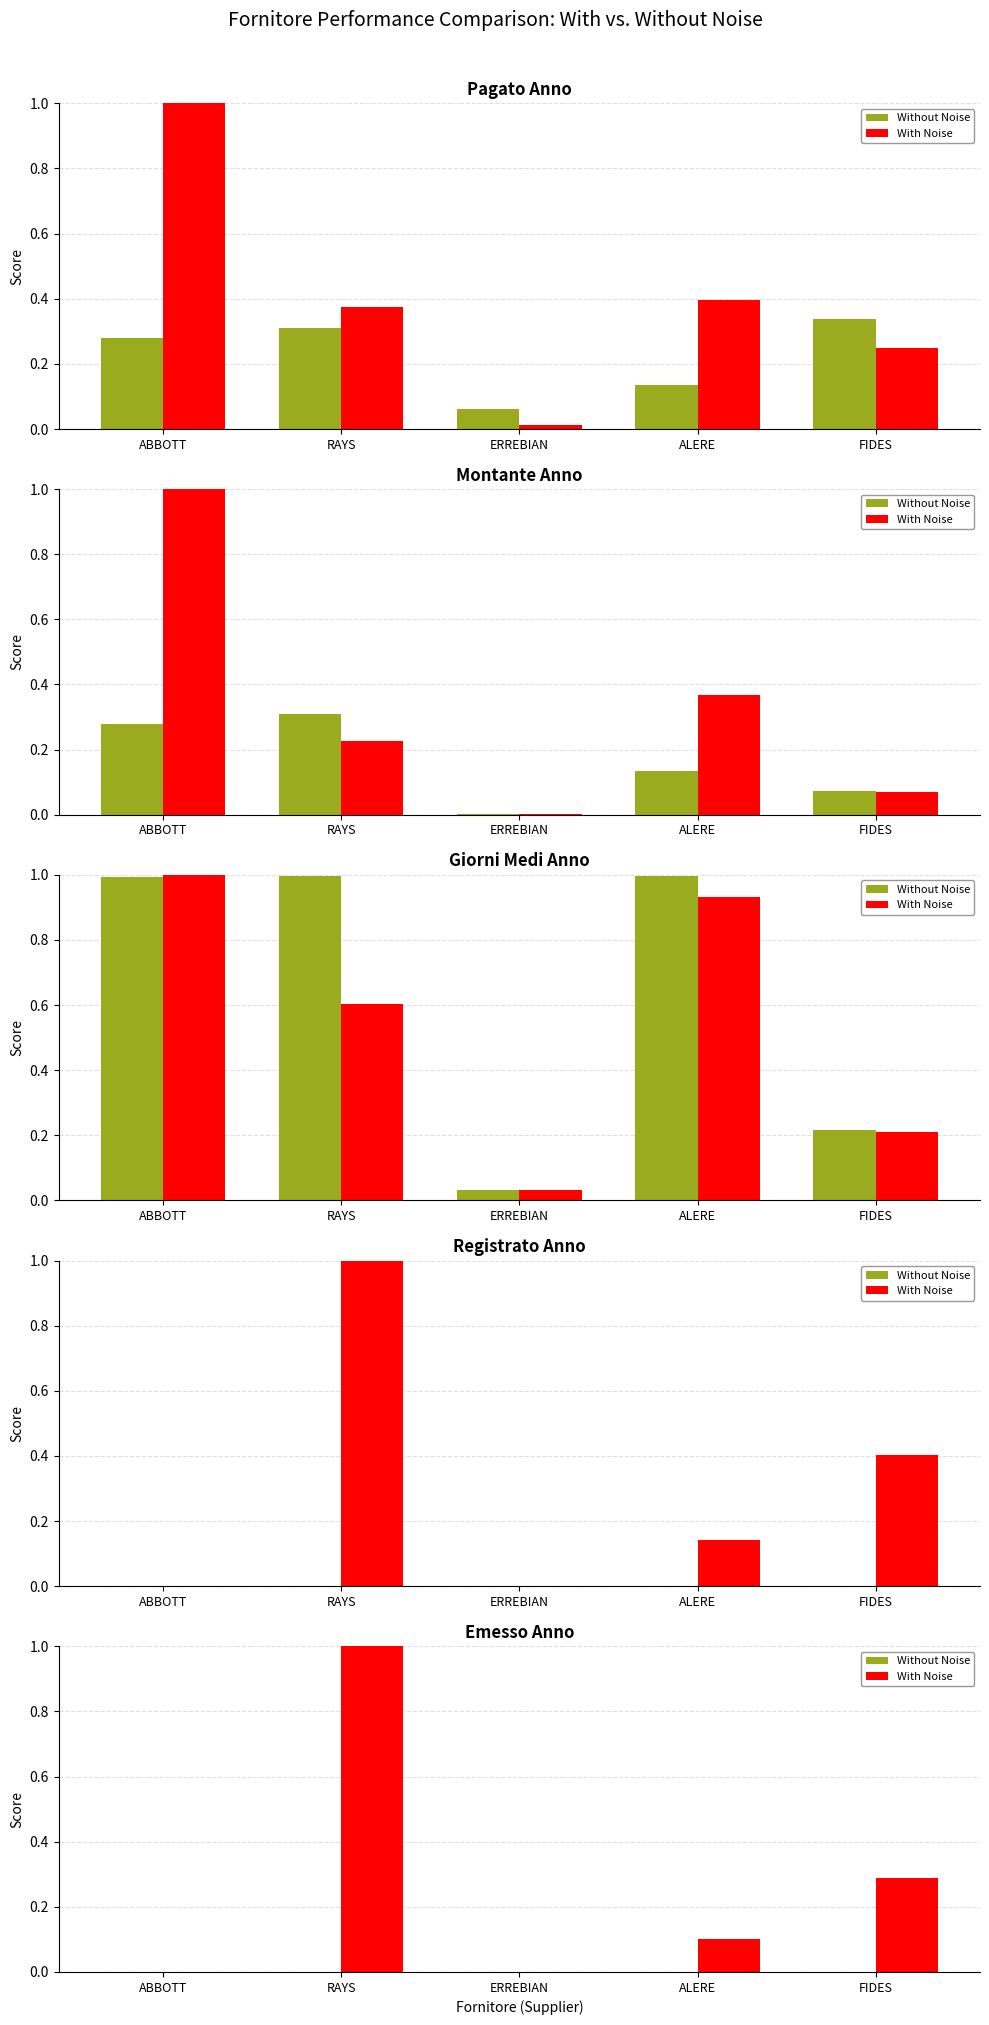

Which series has the largest total across all categories?

With Noise